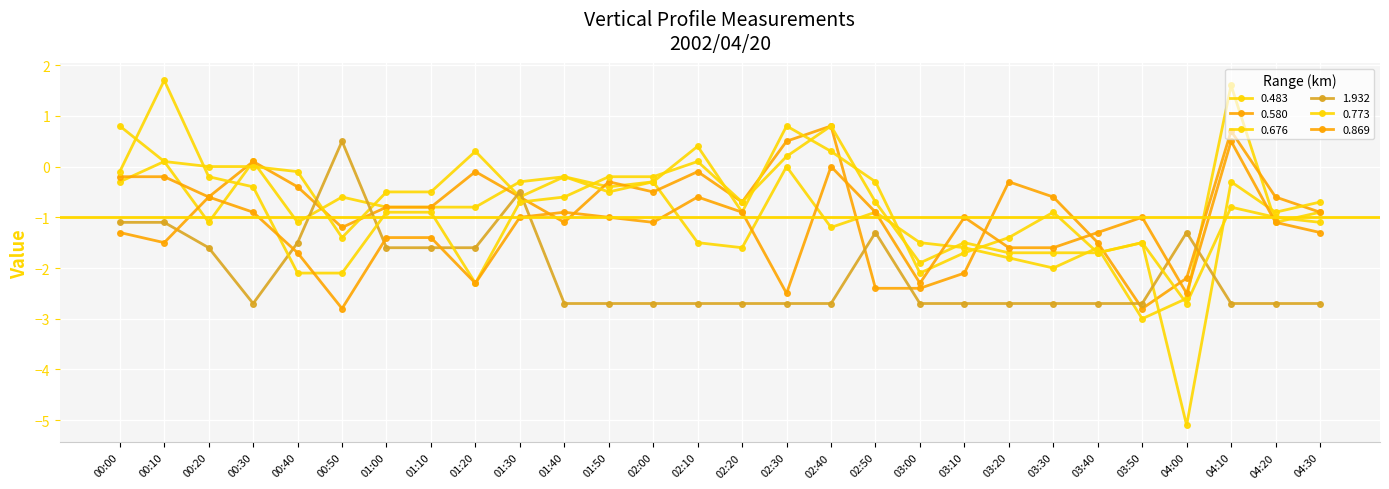

Rank the series at 01:10 from lowest to highest value.

1.932, 0.869, 0.773, 0.483, 0.580, 0.676